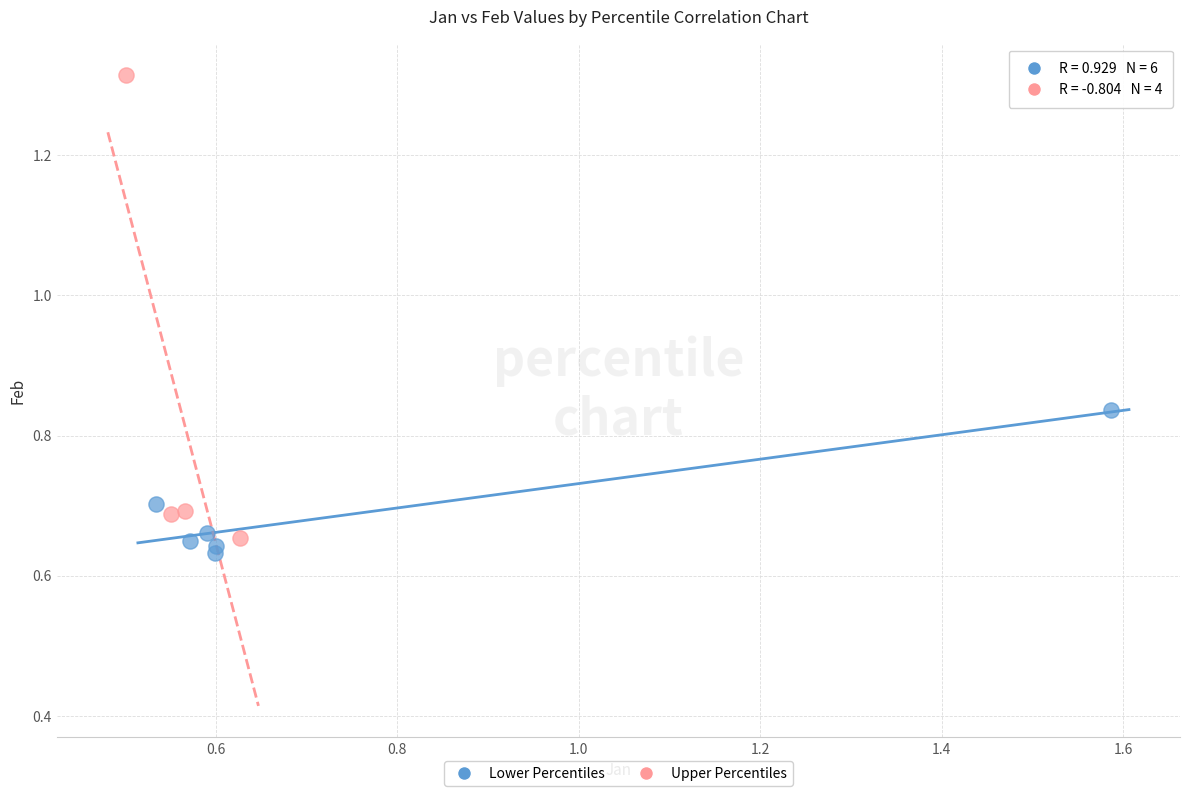

Which series contains the highest Y value?

Upper Percentiles